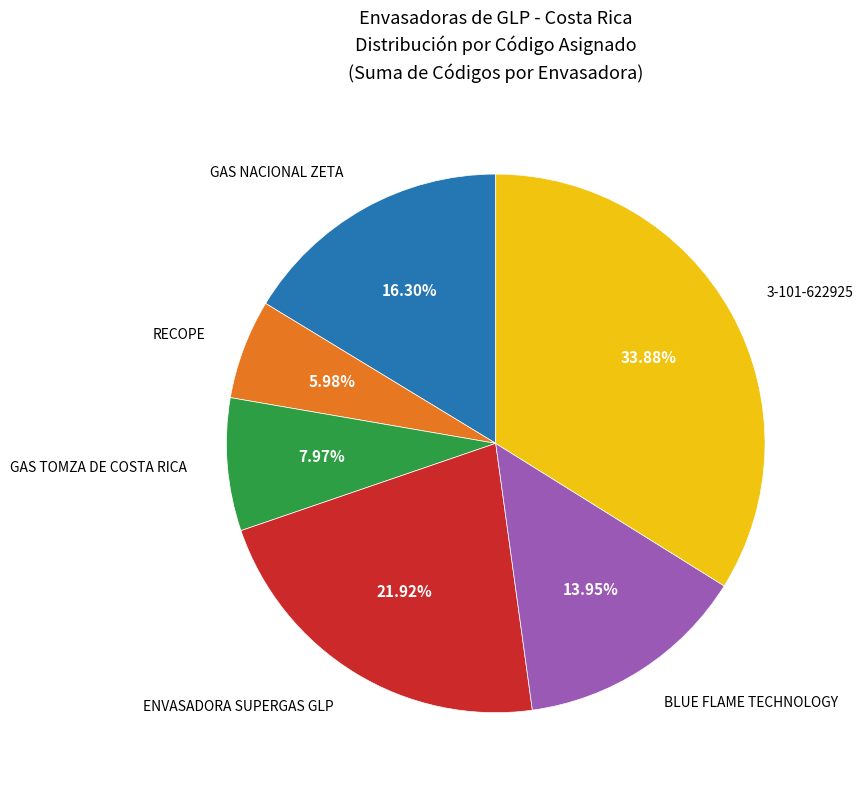

Is there a majority slice in this chart?

No